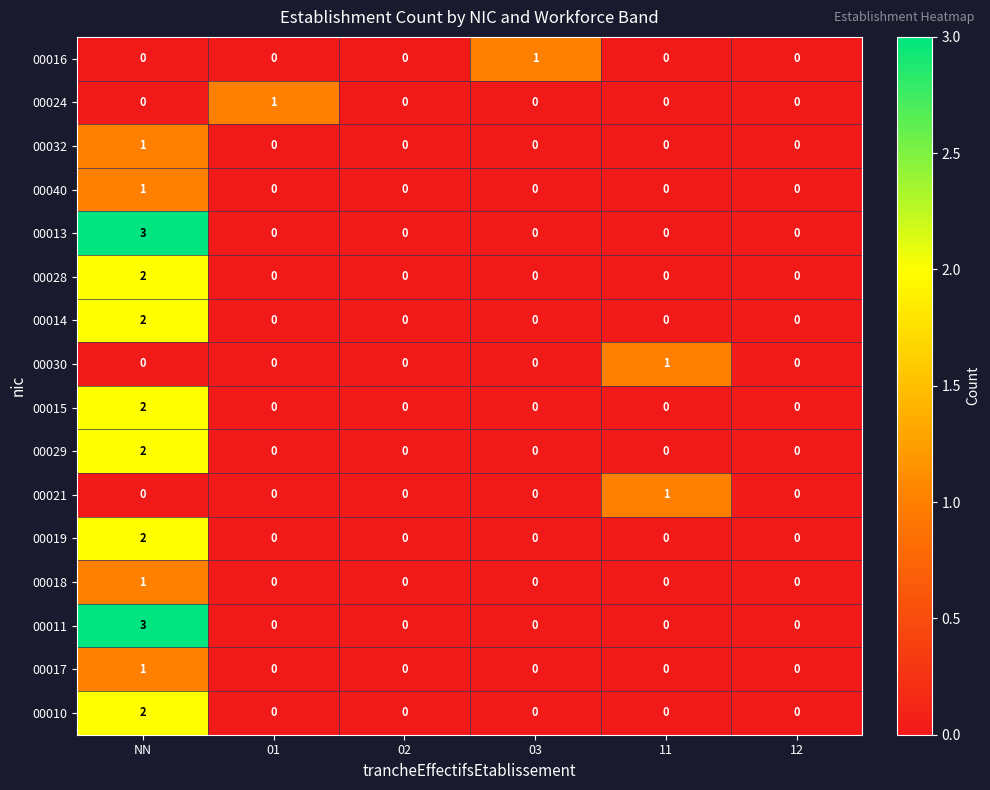

Is it true that 00015 equals 0 at 11?

True